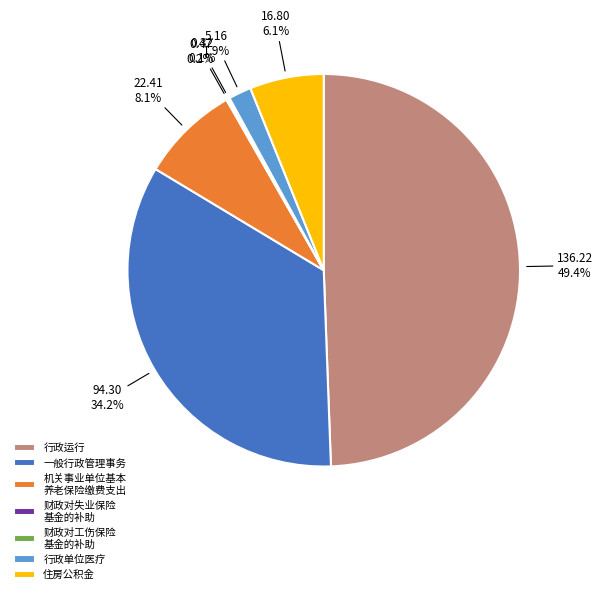

Does 机关事业单位基本 养老保险缴费支出 represent more than half of the total?

No